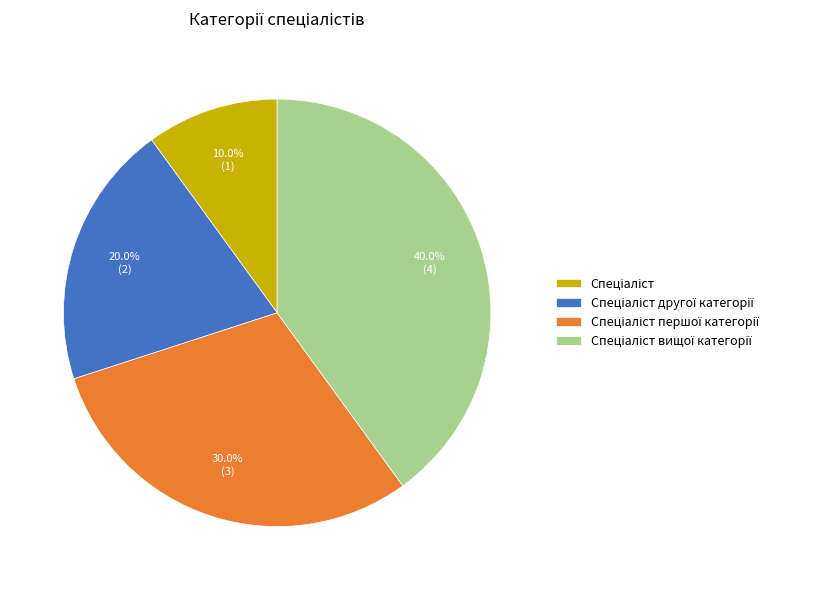

Does any single category account for the majority?

No